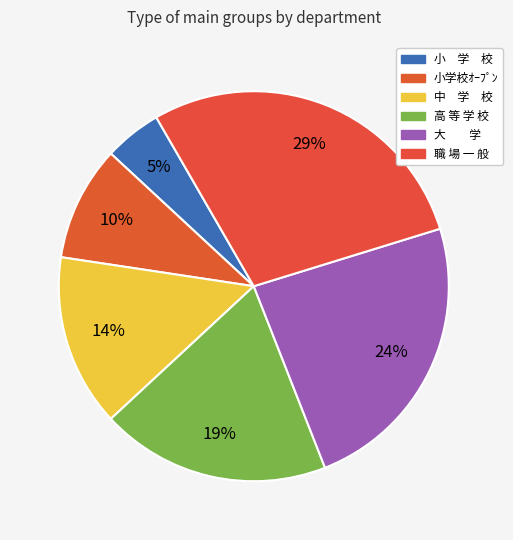

How many segments does this pie chart have?

6